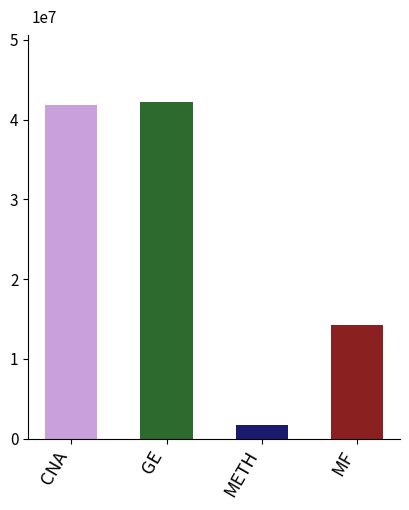

What position from the right is CNA?

4